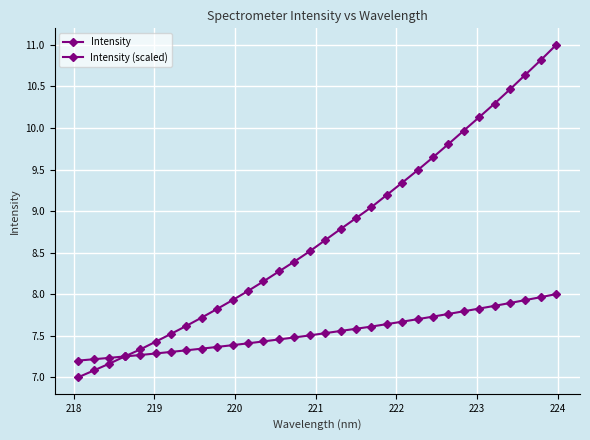

Does the chart have visible grid lines?

Yes